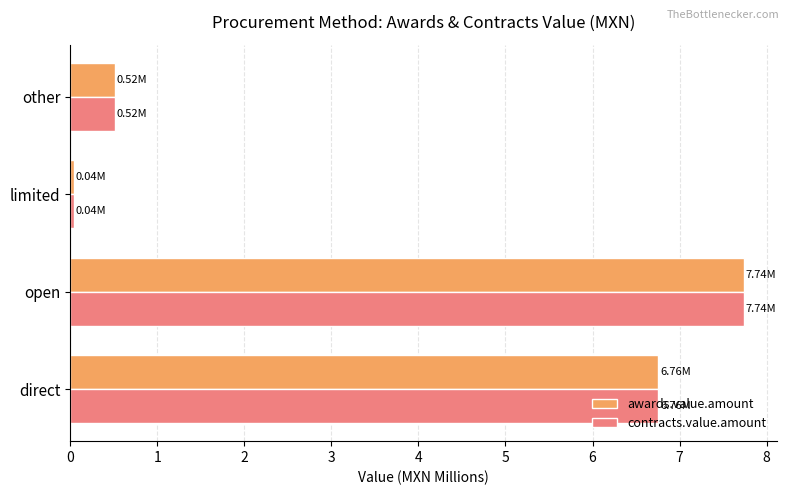

At which category is the sum across all series the highest?

open